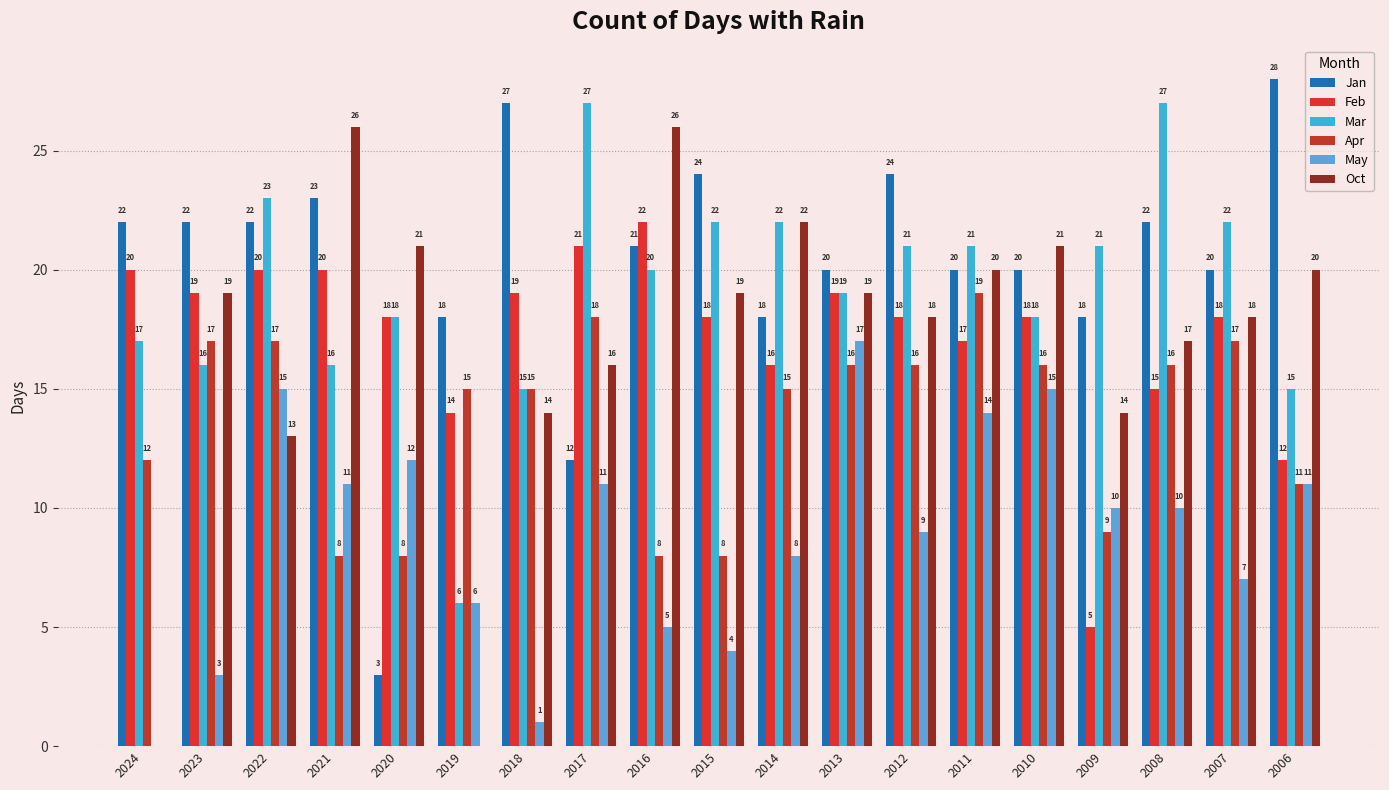

Which has a higher value, 2015 or 2021?

2015